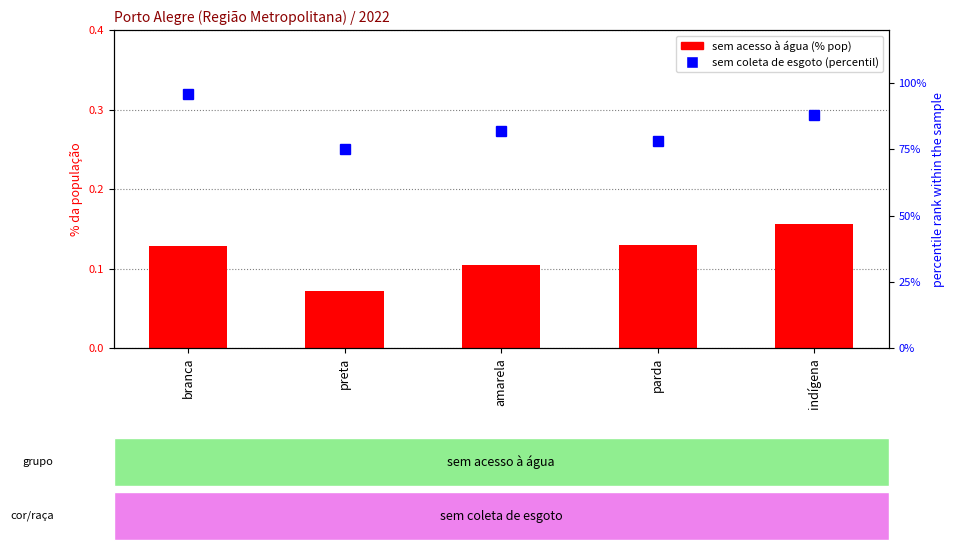

Reading left to right, what are all the values shown in this chart?

sem acesso à água: 0.1	0.1	0.1	0.1	0.2
sem coleta de esgoto (percentil): 96.0	75.0	82.0	78.0	88.0